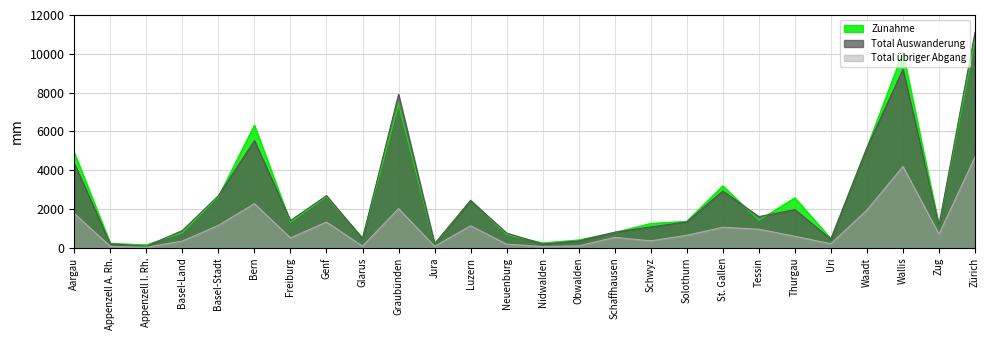

What is the approximate value of Total Auswanderung at Nidwalden, to the nearest 10?

190